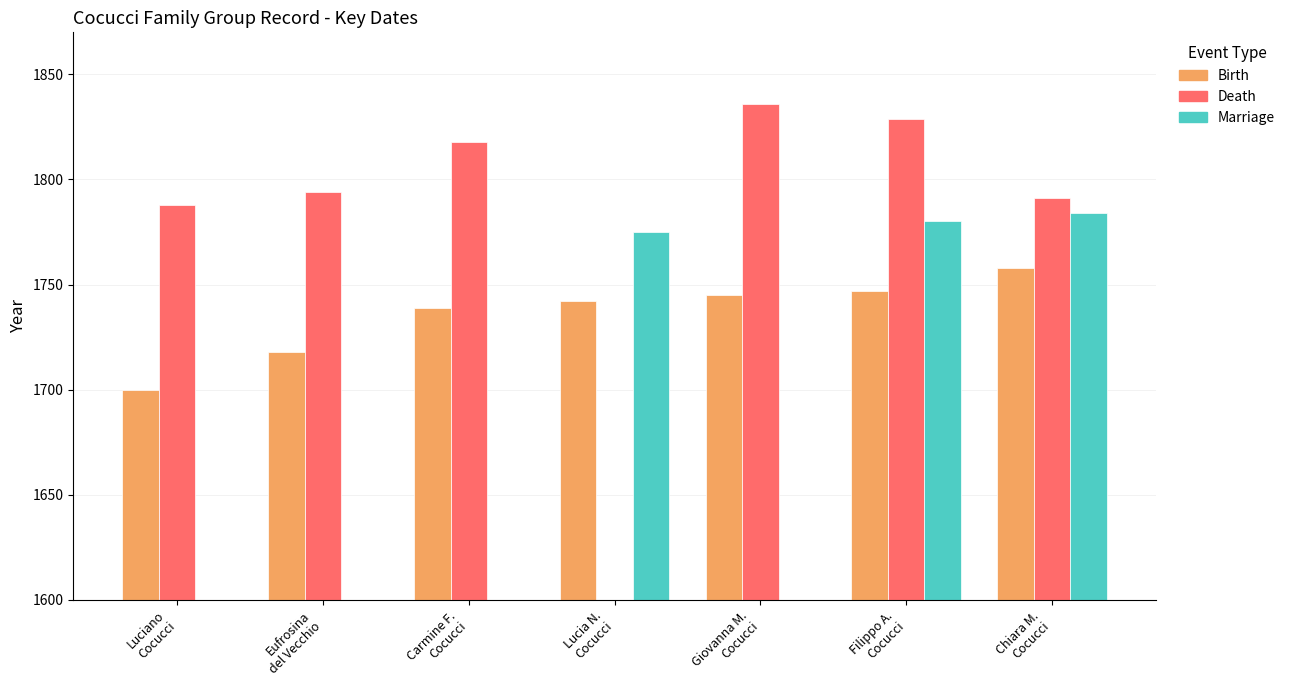

What is the minimum value for Birth?

1700.0